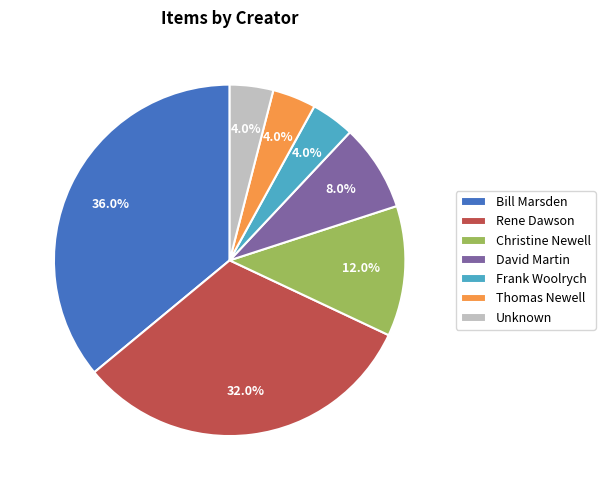

What is the ratio of the value at David Martin to the value at Thomas Newell?

2.0